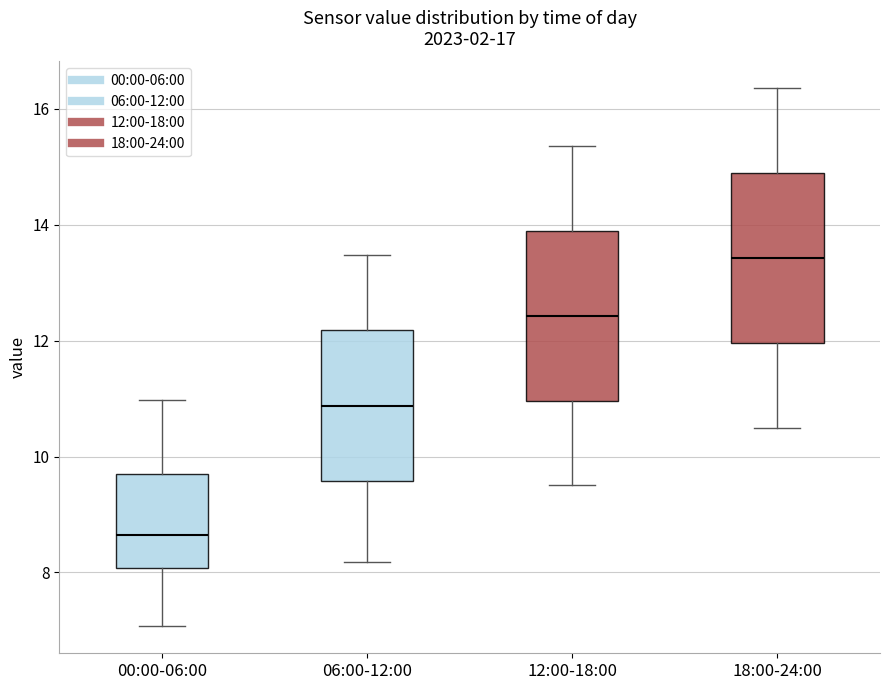

Reading left to right, read every box against the y-axis: the position of its median line, the range the box covers, and the ends of its whiskers. The values are not printed on the chart, so give them approximately, as read against the axis.

00:00-06:00: median 8.6, box 8.0 to 9.6, whiskers 7.0 to 11.0
06:00-12:00: median 10.8, box 9.6 to 12.2, whiskers 8.2 to 13.4
12:00-18:00: median 12.4, box 11.0 to 13.8, whiskers 9.6 to 15.4
18:00-24:00: median 13.4, box 12.0 to 14.8, whiskers 10.6 to 16.4